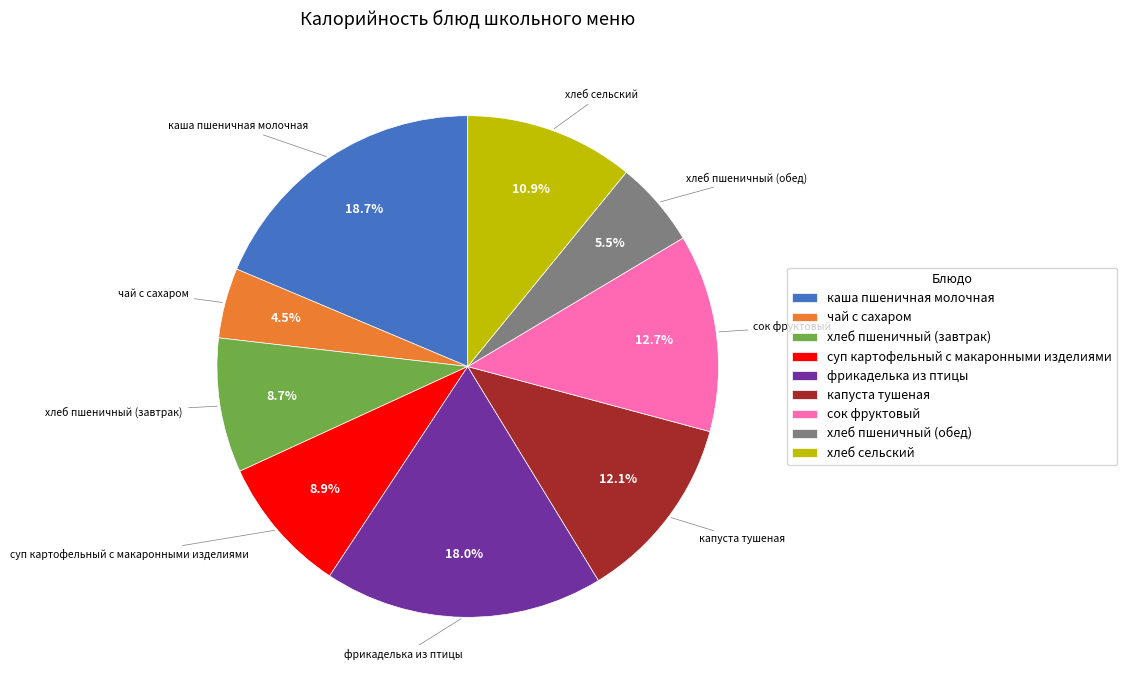

Approximately how many times larger is the value at хлеб пшеничный (завтрак) compared to чай с сахаром?

1.9